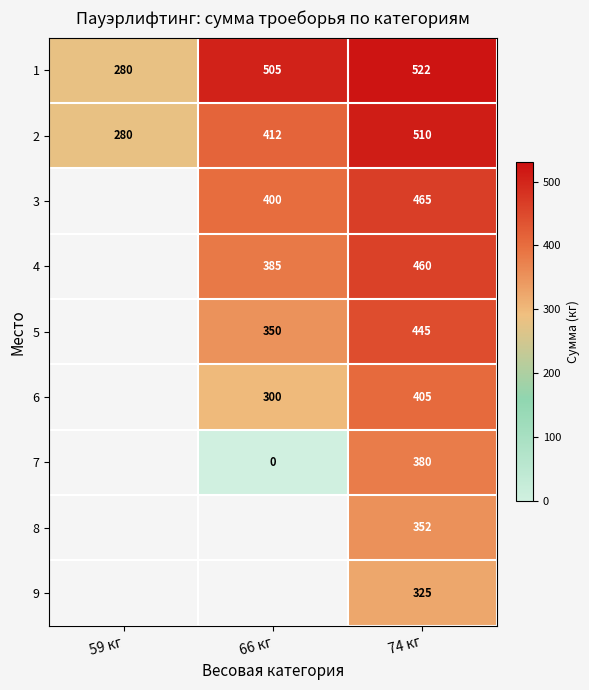

At which category is the sum across all series the highest?

74 кг